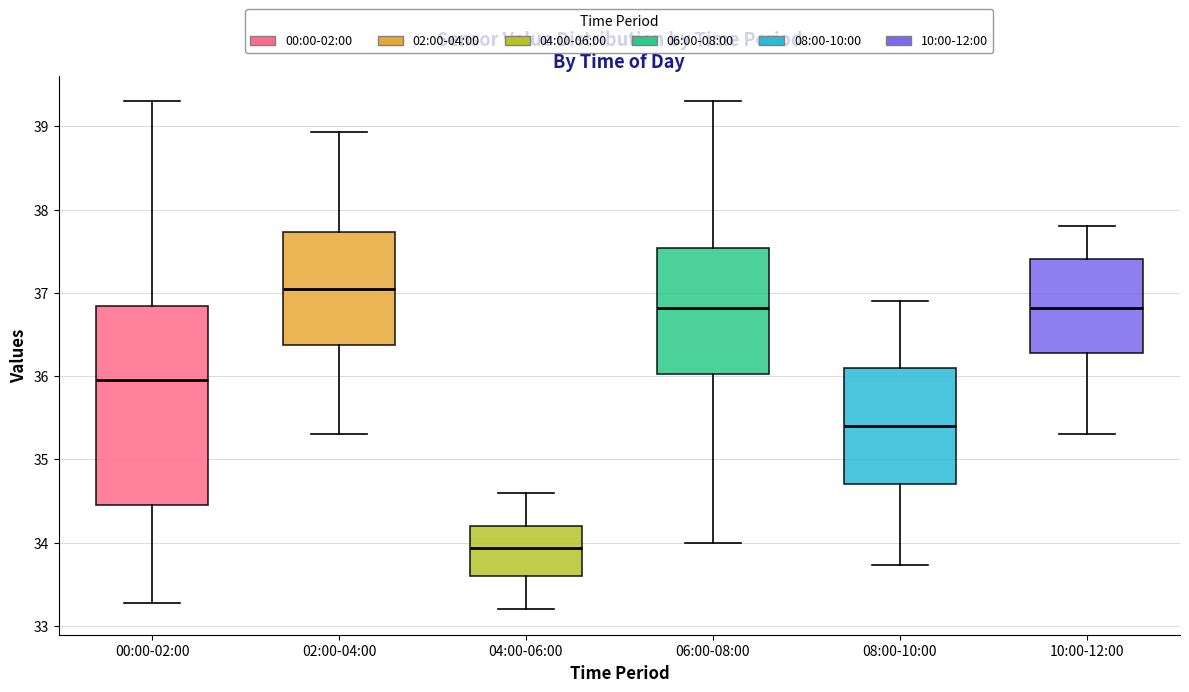

Reading left to right, read every box against the y-axis: the position of its median line, the range the box covers, and the ends of its whiskers. The values are not printed on the chart, so give them approximately, as read against the axis.

00:00-02:00: median 36.0, box 34.5 to 36.8, whiskers 33.3 to 39.3
02:00-04:00: median 37.1, box 36.4 to 37.7, whiskers 35.3 to 38.9
04:00-06:00: median 33.9, box 33.6 to 34.2, whiskers 33.2 to 34.6
06:00-08:00: median 36.8, box 36.0 to 37.5, whiskers 34.0 to 39.3
08:00-10:00: median 35.4, box 34.7 to 36.1, whiskers 33.7 to 36.9
10:00-12:00: median 36.8, box 36.3 to 37.4, whiskers 35.3 to 37.8